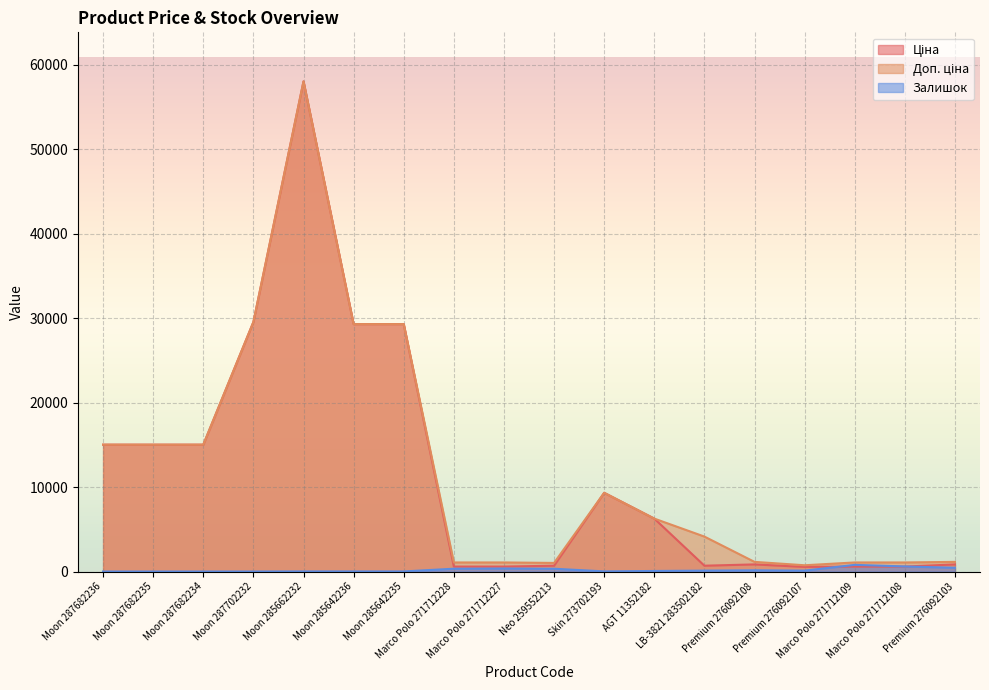

Reading left to right, transcribe all the data shown in this chart.

Ціна: Moon 287682236=15019.2	Moon 287682235=15019.2	Moon 287682234=15019.2	Moon 287702232=29548.9	Moon 285662232=58037.0	Moon 285642236=29294.9	Moon 285642235=29294.9	Marco Polo 271712228=586.0	Marco Polo 271712227=586.0	Neo 259552213=689.1	Skin 273702193=9321.4	AGT 11352182=6266.7	LB-3821 283502182=689.6	Premium 276092108=842.8	Premium 276092107=547.8	Marco Polo 271712109=586.0	Marco Polo 271712108=586.0	Premium 276092103=842.8
Доп. ціна: Moon 287682236=15019.2	Moon 287682235=15019.2	Moon 287682234=15019.2	Moon 287702232=29548.9	Moon 285662232=58037.0	Moon 285642236=29294.9	Moon 285642235=29294.9	Marco Polo 271712228=1074.5	Marco Polo 271712227=1074.5	Neo 259552213=1017.8	Skin 273702193=9321.4	AGT 11352182=6266.7	LB-3821 283502182=4137.8	Premium 276092108=1142.1	Premium 276092107=742.0	Marco Polo 271712109=1074.5	Marco Polo 271712108=1074.5	Premium 276092103=1142.1
Залишок: Moon 287682236=0.0	Moon 287682235=0.0	Moon 287682234=0.0	Moon 287702232=0.0	Moon 285662232=12.0	Moon 285642236=11.0	Moon 285642235=11.0	Marco Polo 271712228=333.0	Marco Polo 271712227=359.0	Neo 259552213=330.0	Skin 273702193=17.0	AGT 11352182=66.0	LB-3821 283502182=106.0	Premium 276092108=144.0	Premium 276092107=107.0	Marco Polo 271712109=789.0	Marco Polo 271712108=600.0	Premium 276092103=446.0